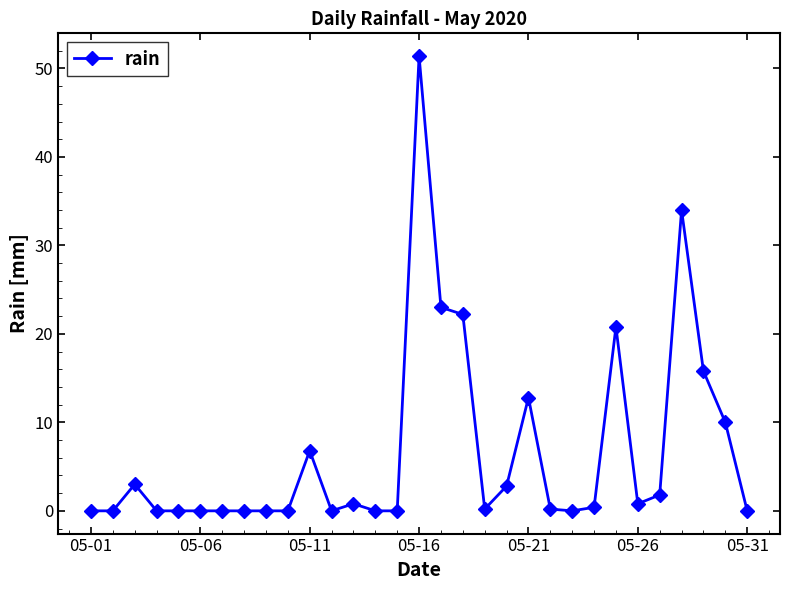

What is the difference between the second highest and minimum values?

34.0